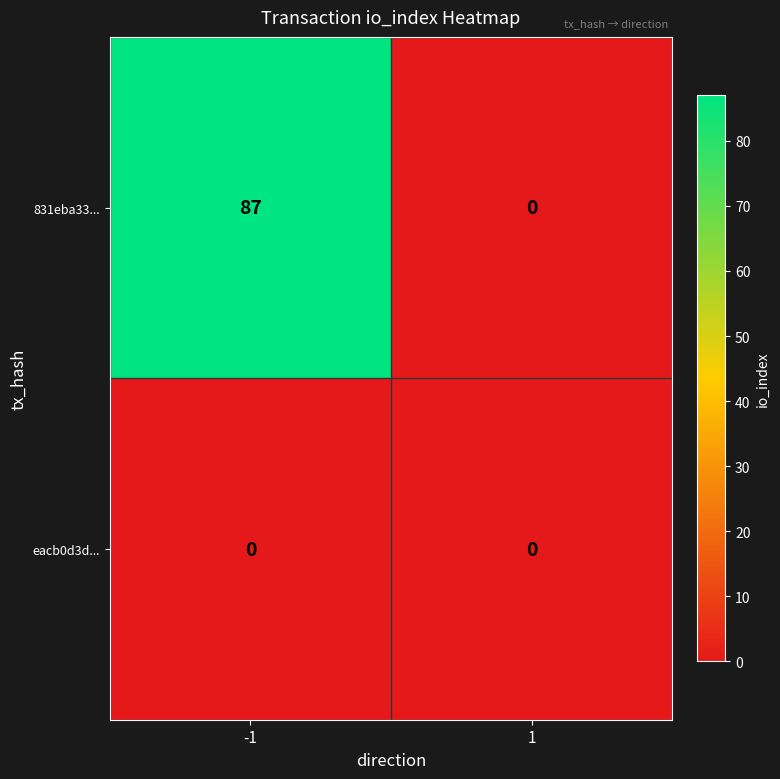

Reading left to right, list all the values displayed in this chart.

831eba33...: -1=87	1=0
eacb0d3d...: -1=0	1=0